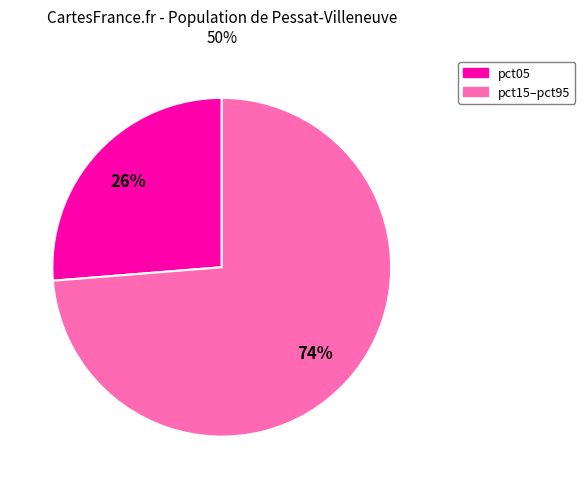

Which category has the biggest portion of the pie?

pct15–pct95